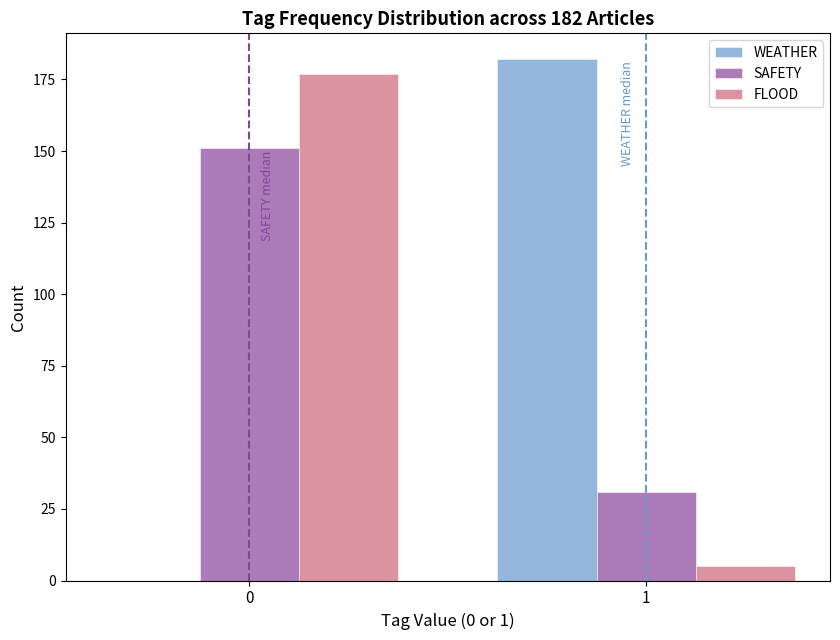

Reading left to right, transcribe all the data shown in this chart.

WEATHER: 0=0	1=182
SAFETY: 0=151	1=31
FLOOD: 0=177	1=5